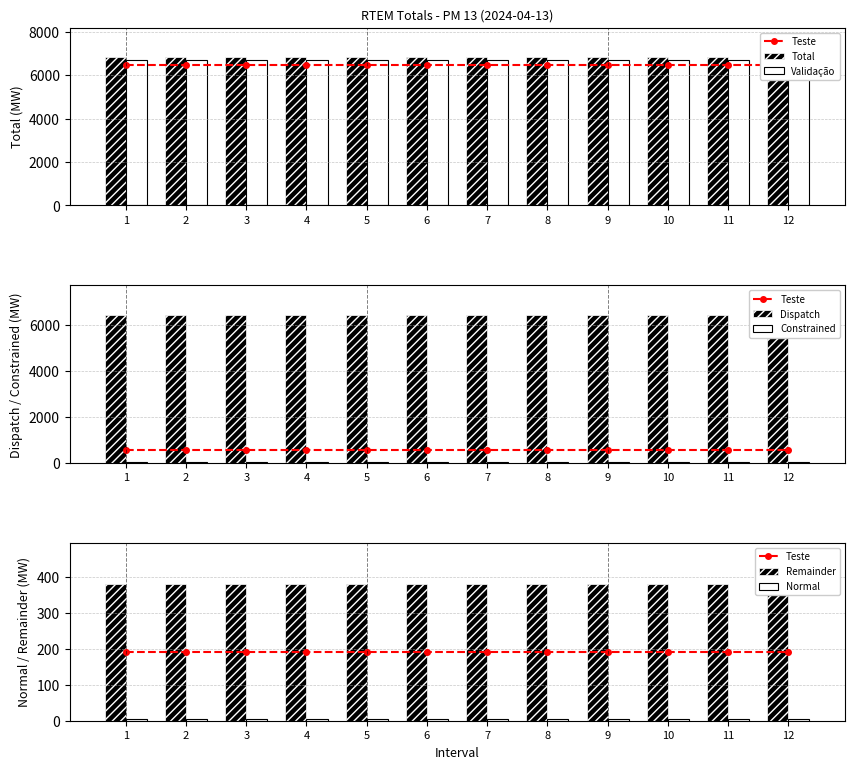

Where is Total nearest to the value 6816?

1